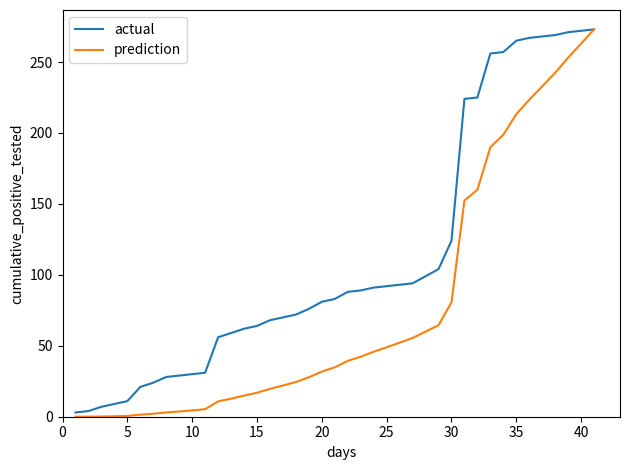

Is this an area chart (filled region under the line)?

No